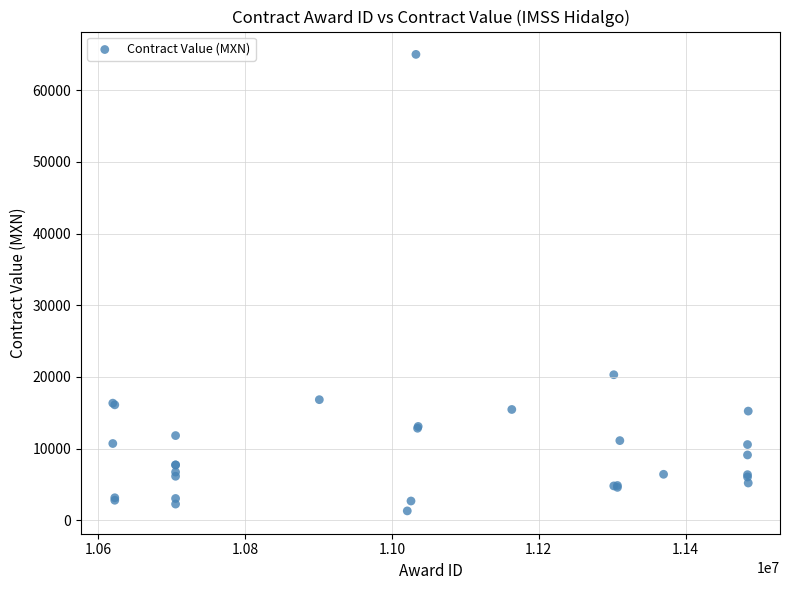

What Y value in the scatter plot is closest to 33150?

20300.0